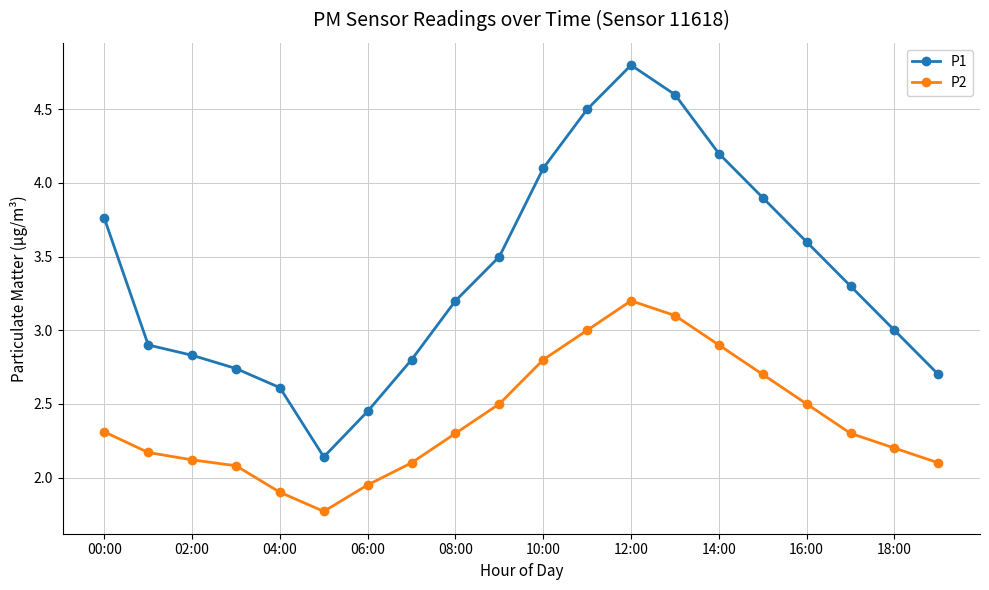

True or false: P1 has more than 2 interior local peaks.

False